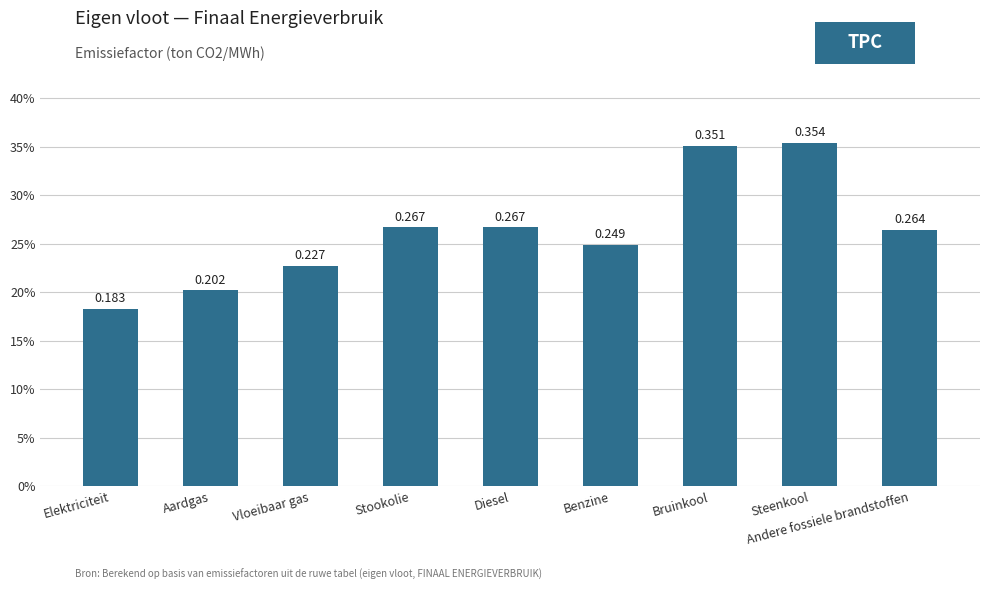

Does the chart contain stacked bars?

No